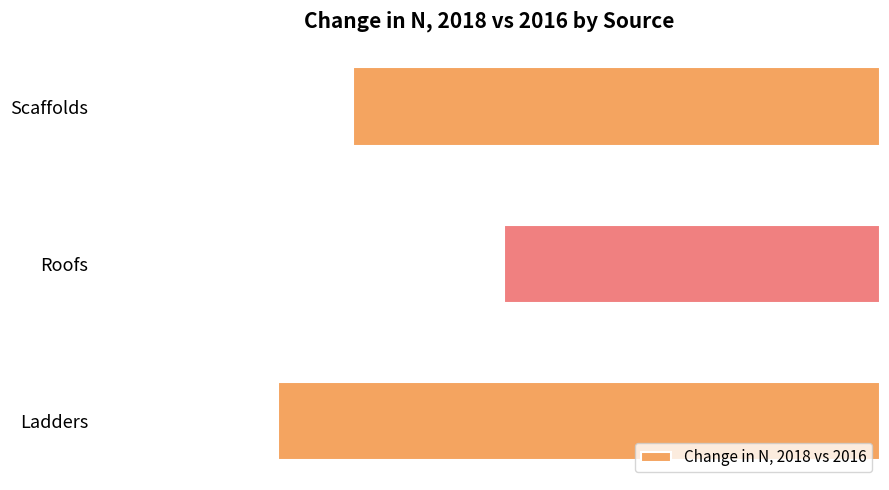

What is the smallest value displayed?

-16